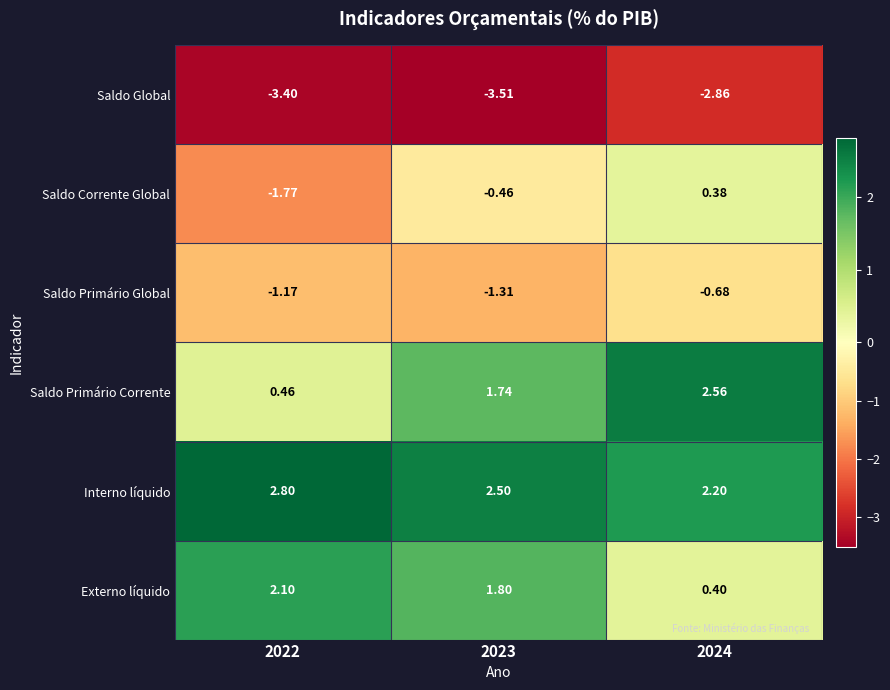

Which series has the largest range (max minus min)?

Saldo Corrente Global